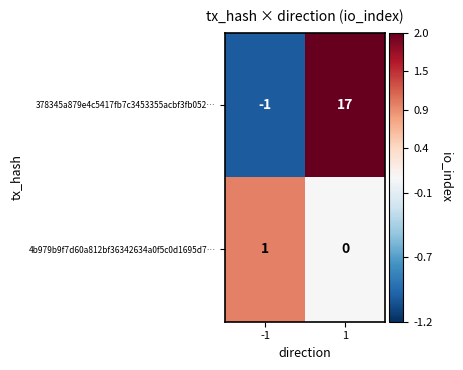

Reading left to right, transcribe all the data shown in this chart.

378345a879e4c5417fb7c3453355acbf3fb052…: -1	17
4b979b9f7d60a812bf36342634a0f5c0d1695d7…: 1	0